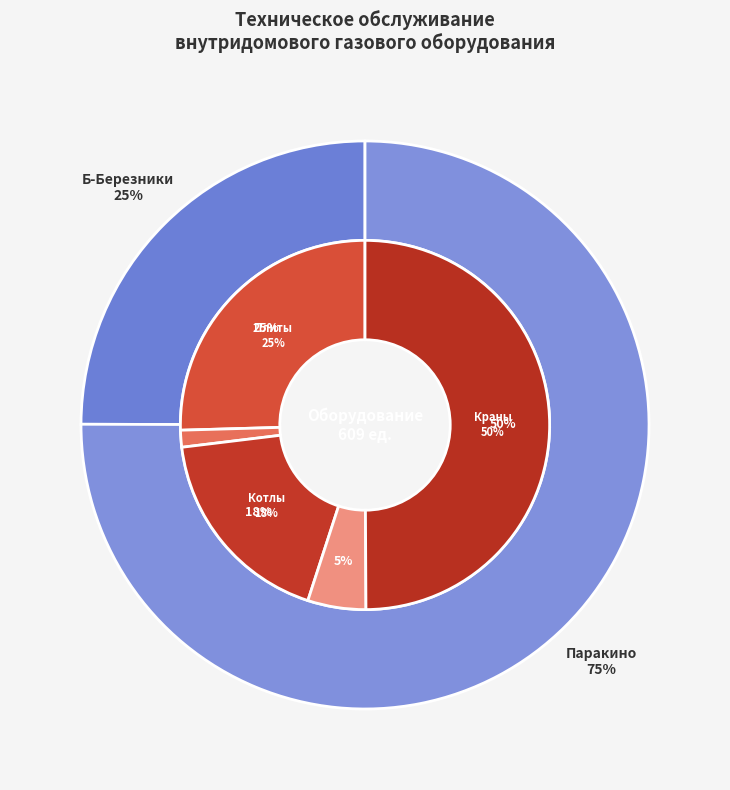

Which category has the biggest portion of the pie?

Паракино(24)